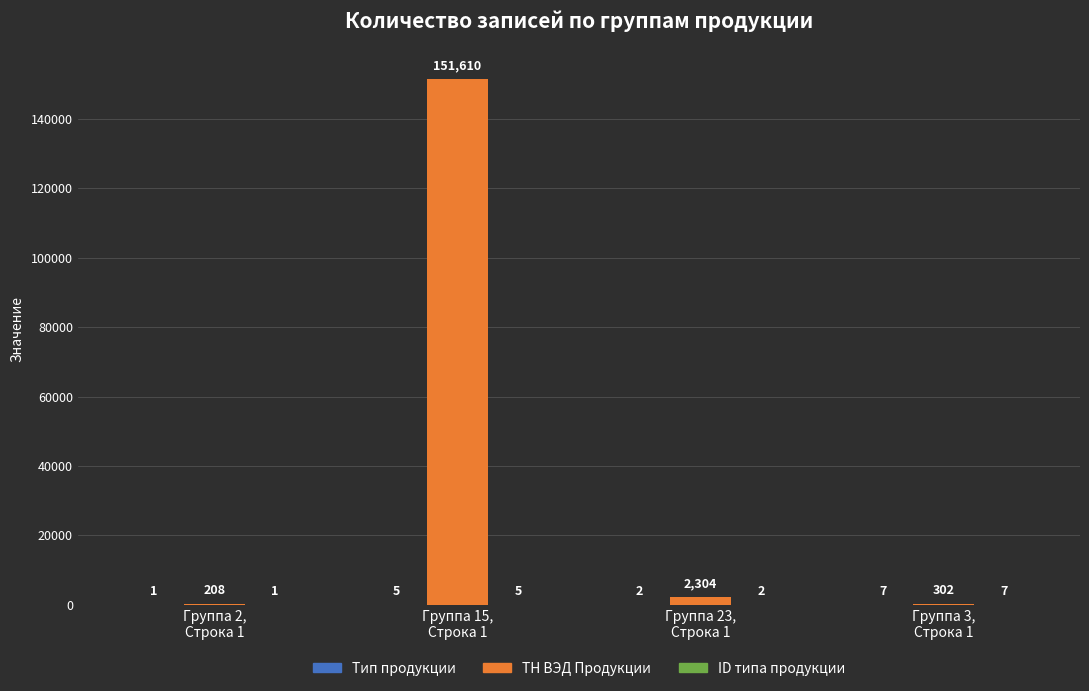

What is the sum of all ТН ВЭД Продукции values?

154424